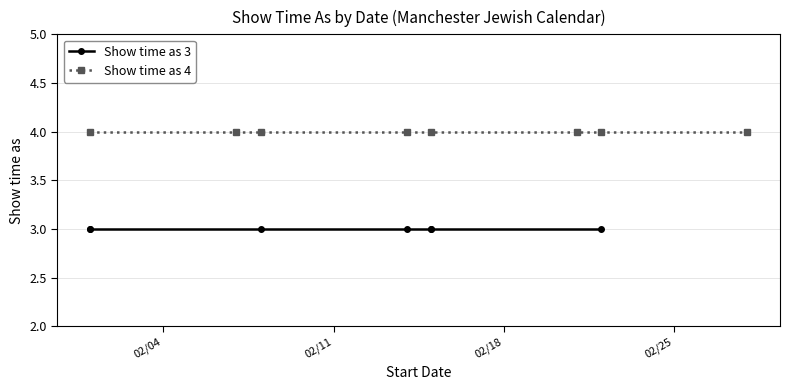

At which category does the chart reach its peak across all series?

2/1/2014